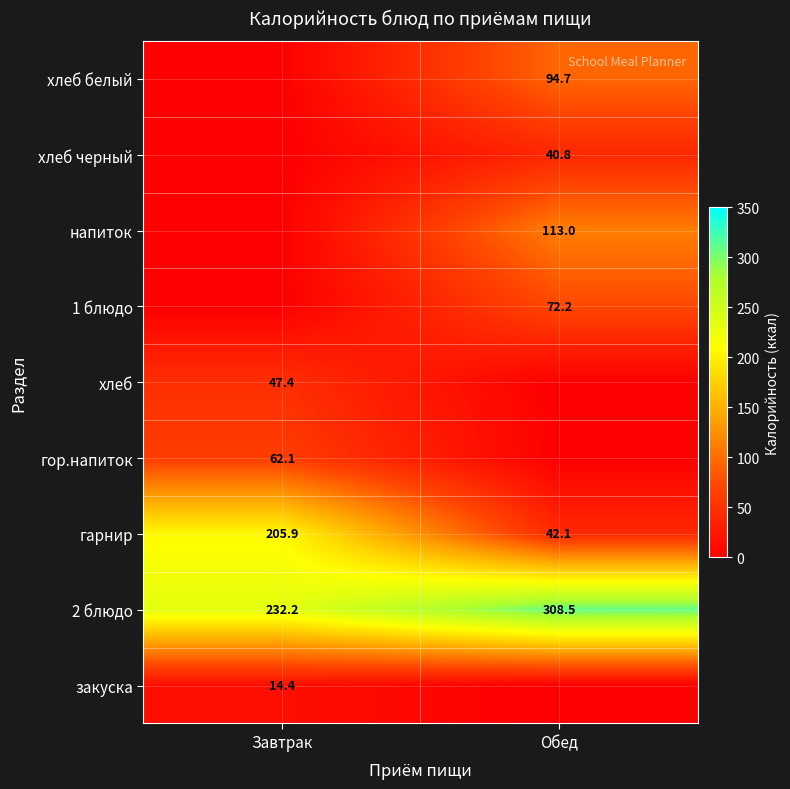

What is the greatest value displayed?

308.5